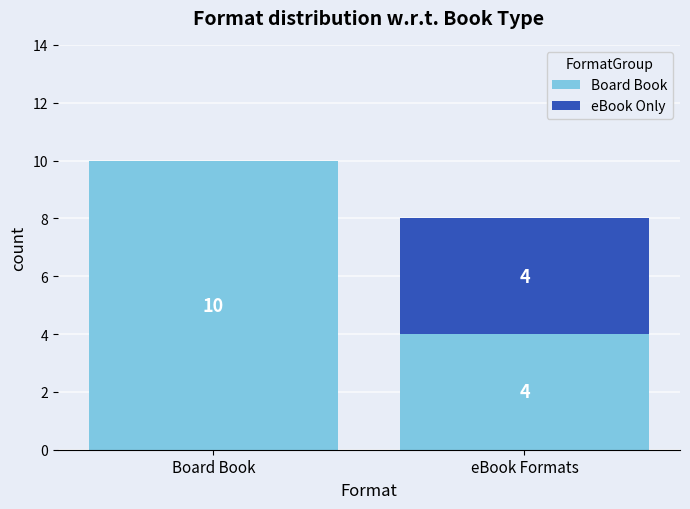

What is the approximate value of Board Book at eBook Formats?

4